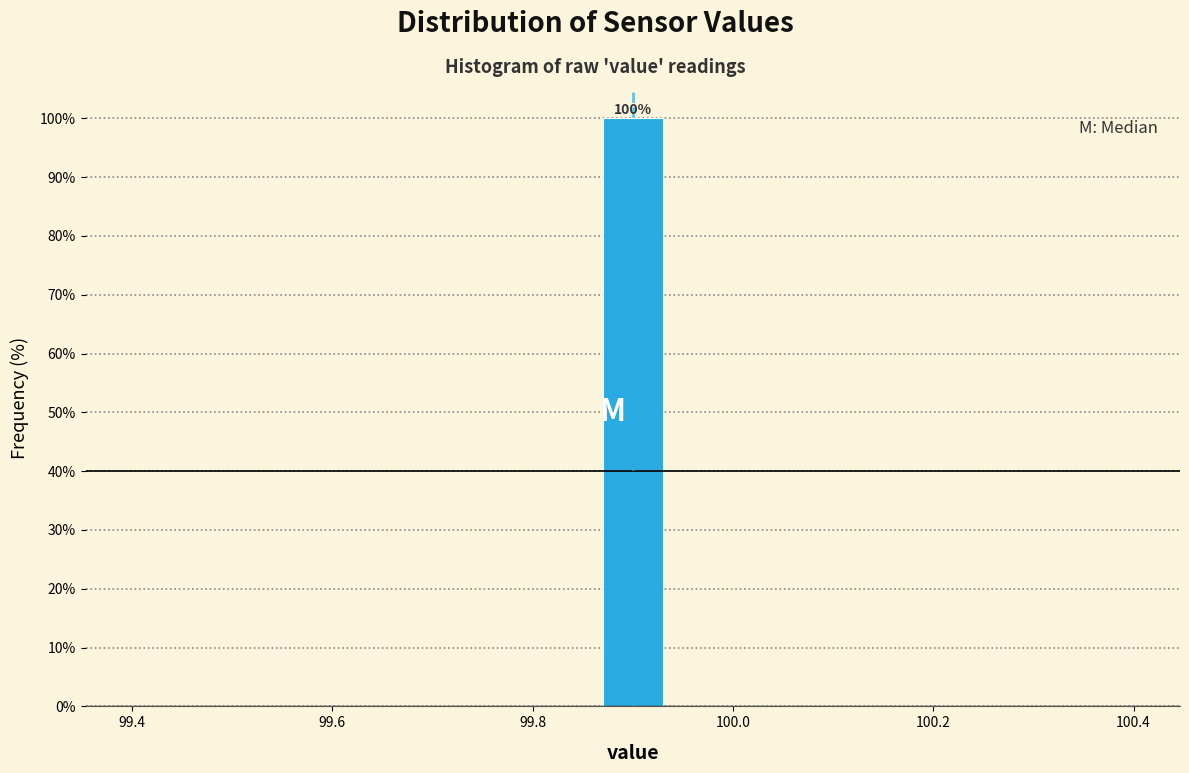

Around what value on the x-axis is the tallest bar? Give the approximate position of its centre, as read against the axis.

99.90